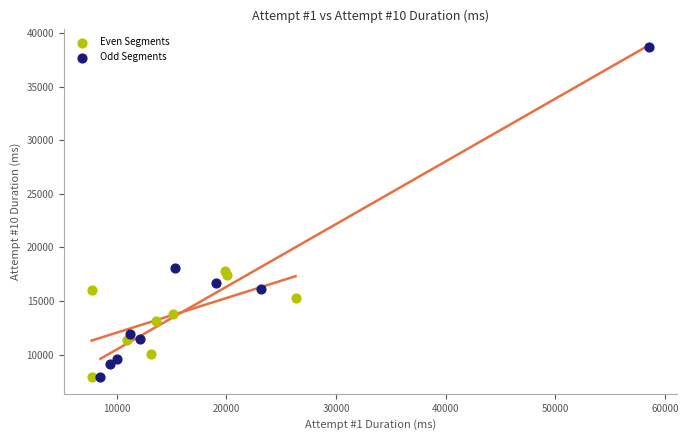

Which series contains the highest Y value?

Odd Segments